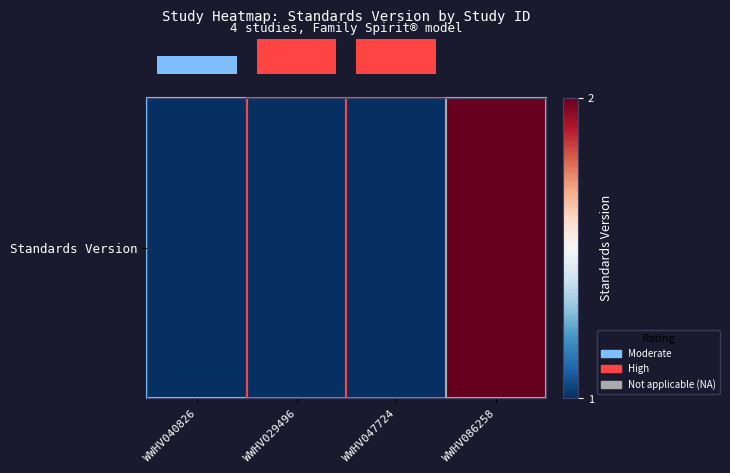

How many values exceed 1?

1